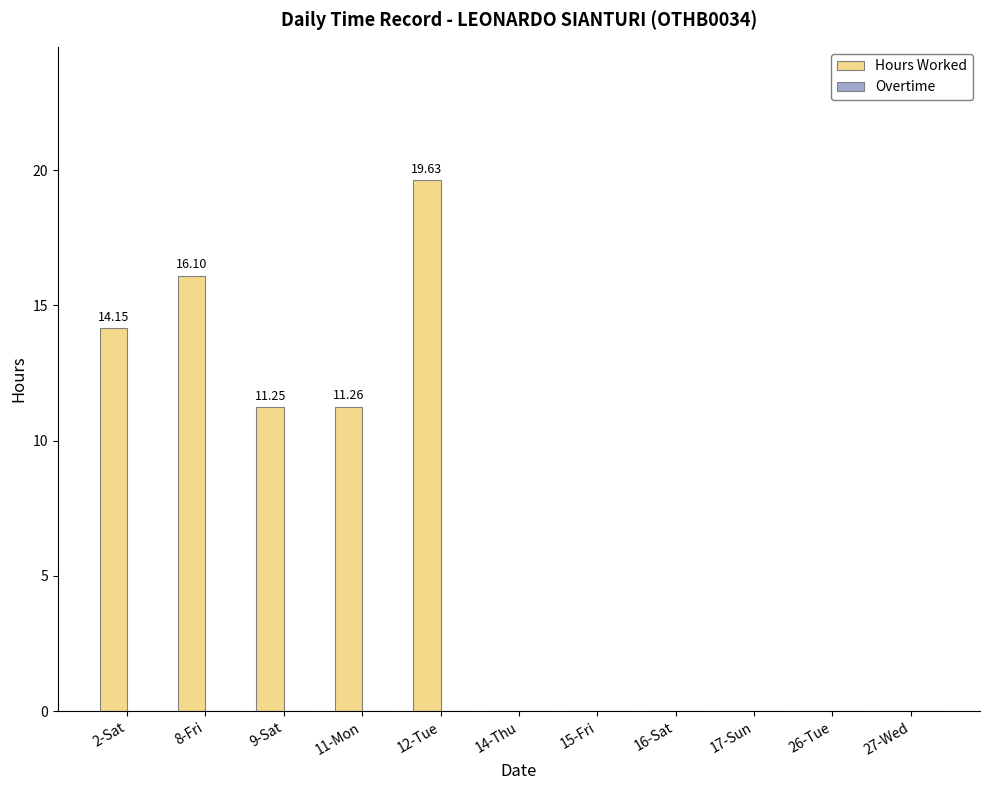

Which has a higher value, 17-Sun or 12-Tue?

12-Tue